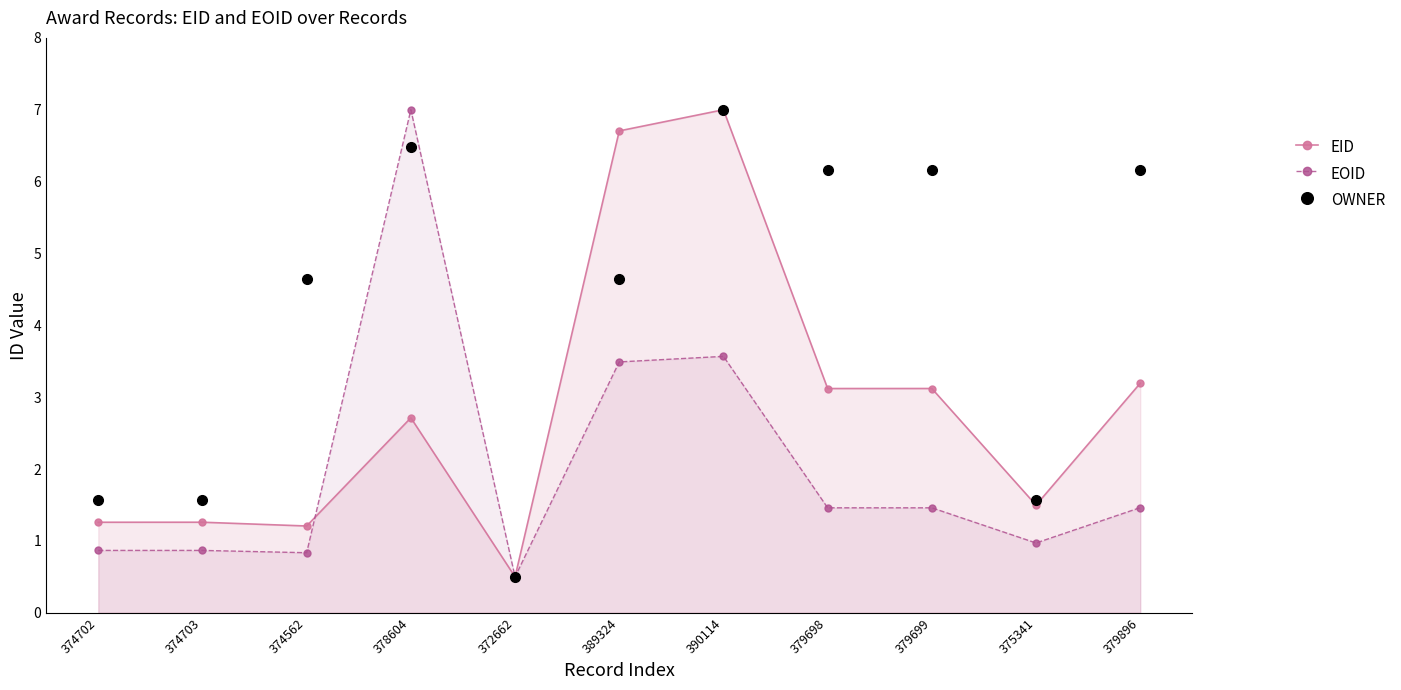

Reading left to right, list all the values displayed in this chart.

EID: 374702=1.3	374703=1.3	374562=1.2	378604=2.7	372662=0.5	389324=6.7	390114=7.0	379698=3.1	379699=3.1	375341=1.5	379896=3.2
EOID: 374702=0.9	374703=0.9	374562=0.8	378604=7.0	372662=0.5	389324=3.5	390114=3.6	379698=1.5	379699=1.5	375341=1.0	379896=1.5
OWNER: 374702=1.6	374703=1.6	374562=4.6	378604=6.5	372662=0.5	389324=4.6	390114=7.0	379698=6.2	379699=6.2	375341=1.6	379896=6.2